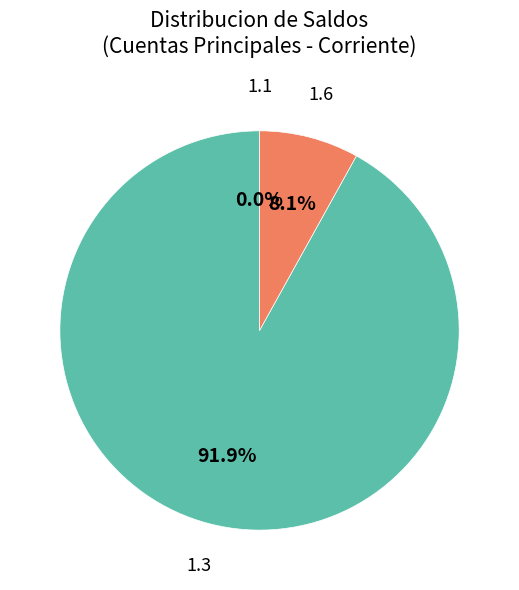

Is the sum of 1.3 and 1.6 greater than half?

Yes